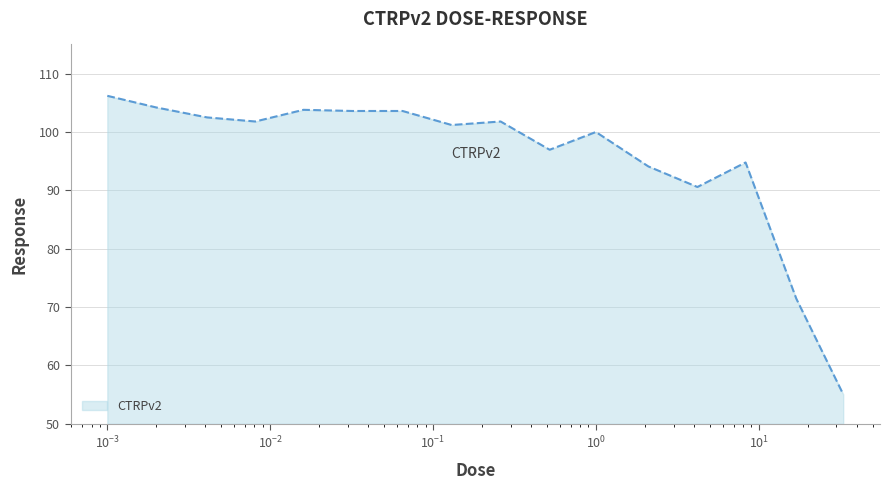

What is the greatest value displayed?

106.2